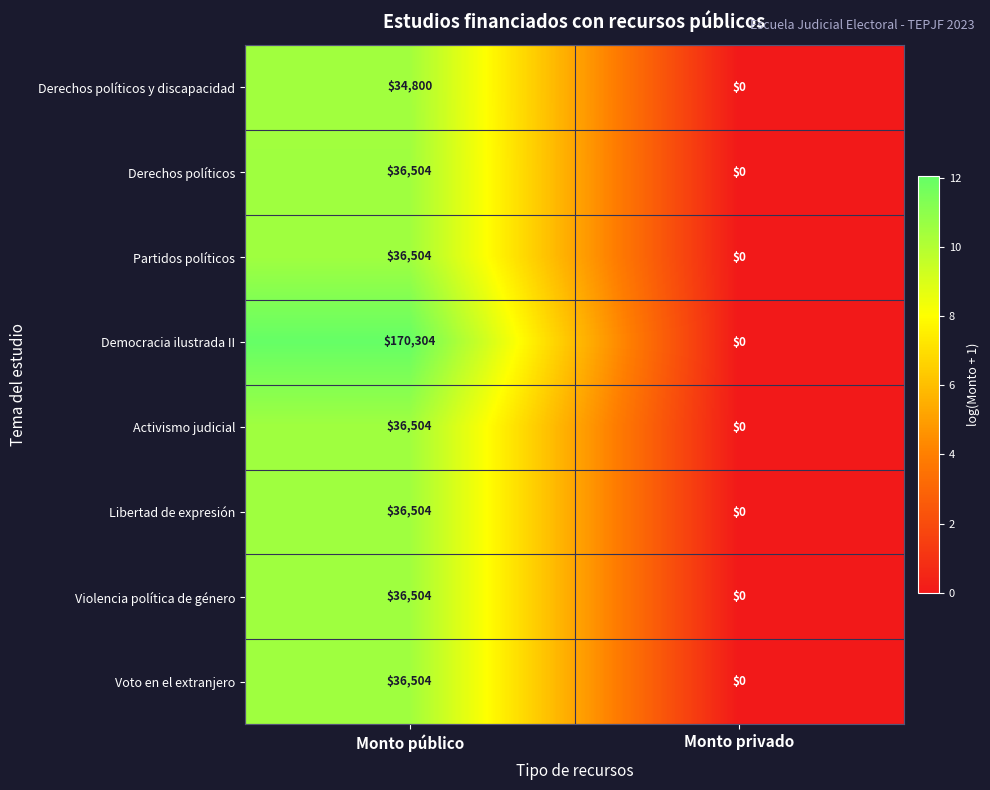

Which label corresponds to the smallest value in the chart?

Monto privado